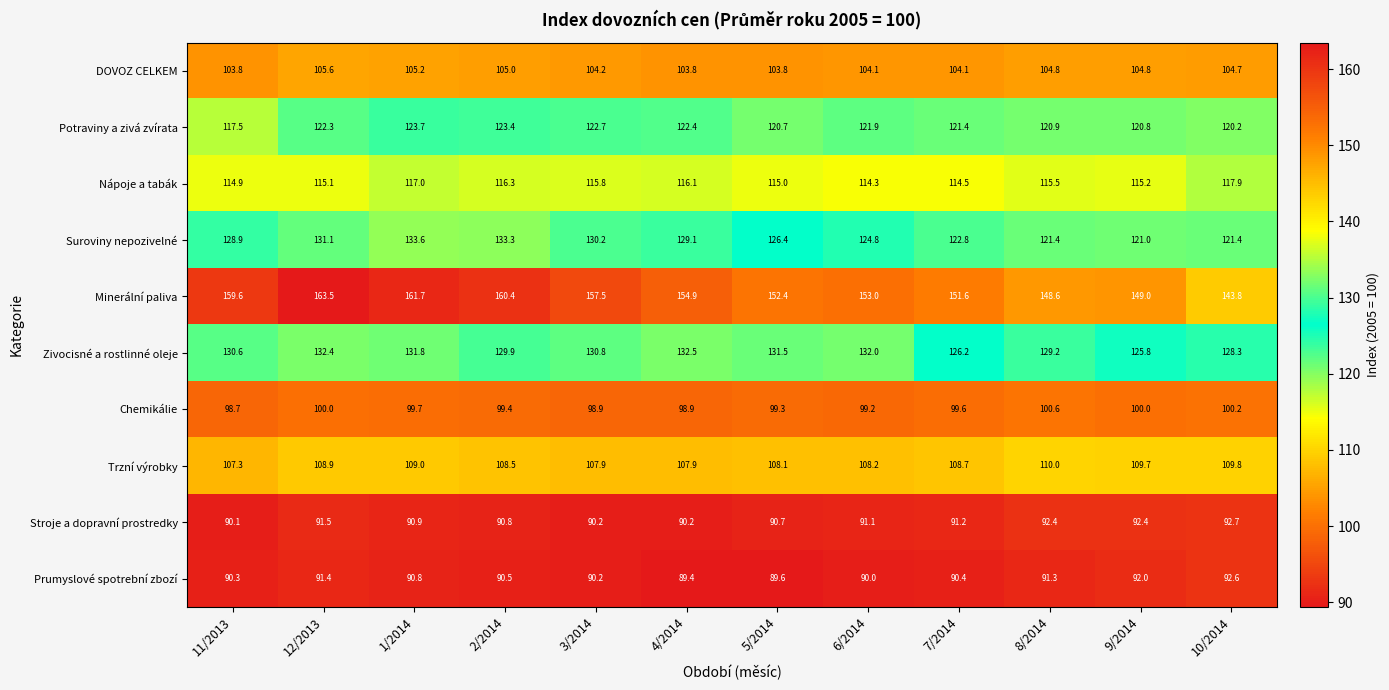

The Trzní výrobky series shows 108.9 at 12/2013. True or false?

True